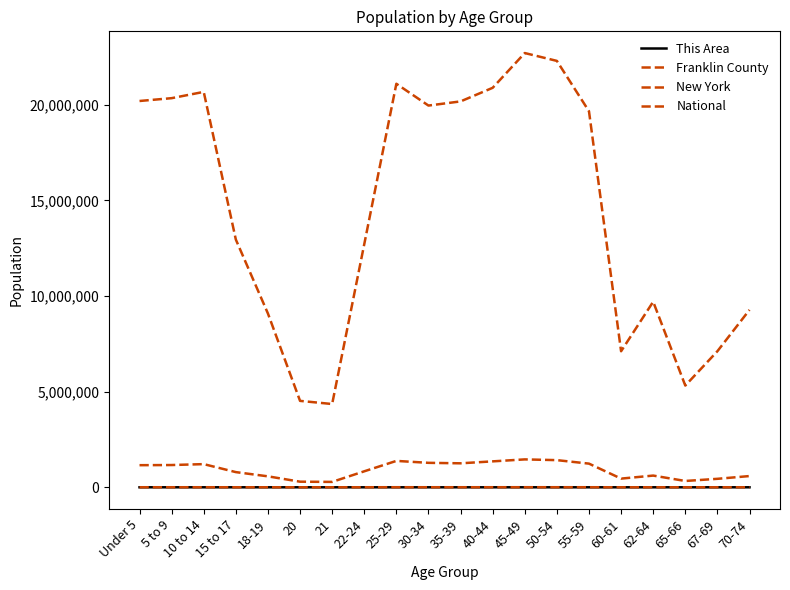

Reading left to right, transcribe all the data shown in this chart.

This Area: 133	82	114	78	47	37	35	147	167	162	133	147	168	184	163	69	80	40	49	52
Franklin County: 2818	2854	2955	2093	1538	772	776	2276	3728	3353	3197	3666	4200	4134	3434	1239	1686	973	1227	1546
New York: 1155822	1163955	1211456	793696	572582	293083	281596	836256	1380177	1279160	1254124	1355893	1458763	1419928	1237408	453993	612267	330160	443051	587391
National: 20201362	20348657	20677194	12954254	9086089	4519129	4354294	12712576	21101849	19962099	20179642	20890964	22708591	22298125	19664805	7113727	9704197	5319902	7115361	9278166